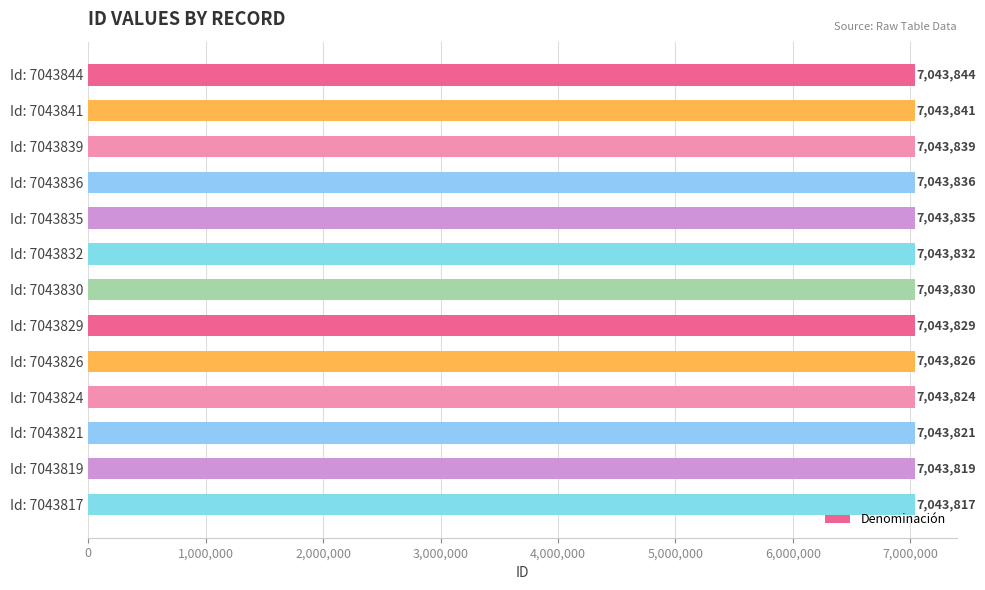

Does the chart contain any negative values?

No